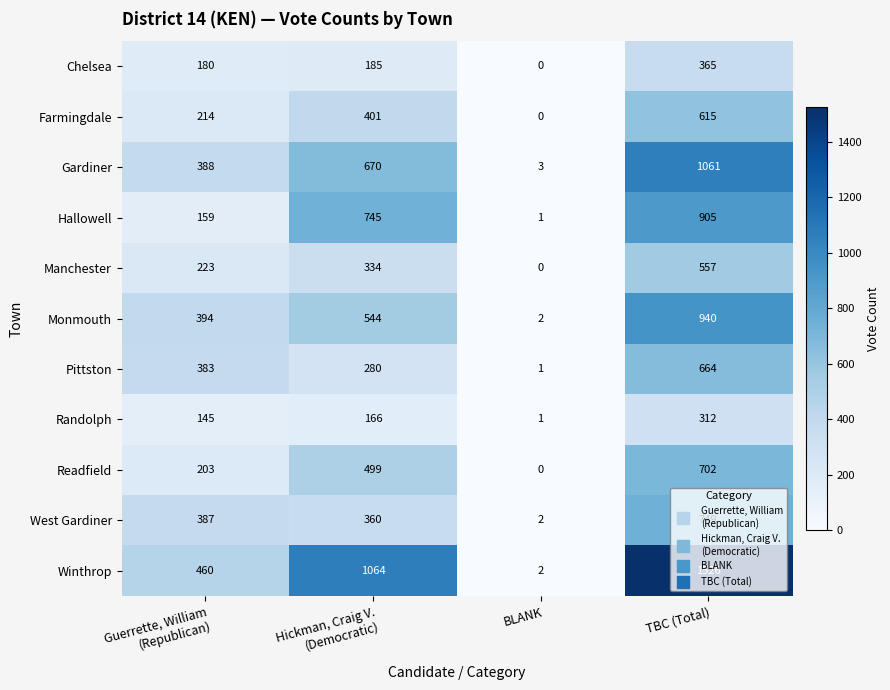

Count the Gardiner values in the range 388 to 1061.

3